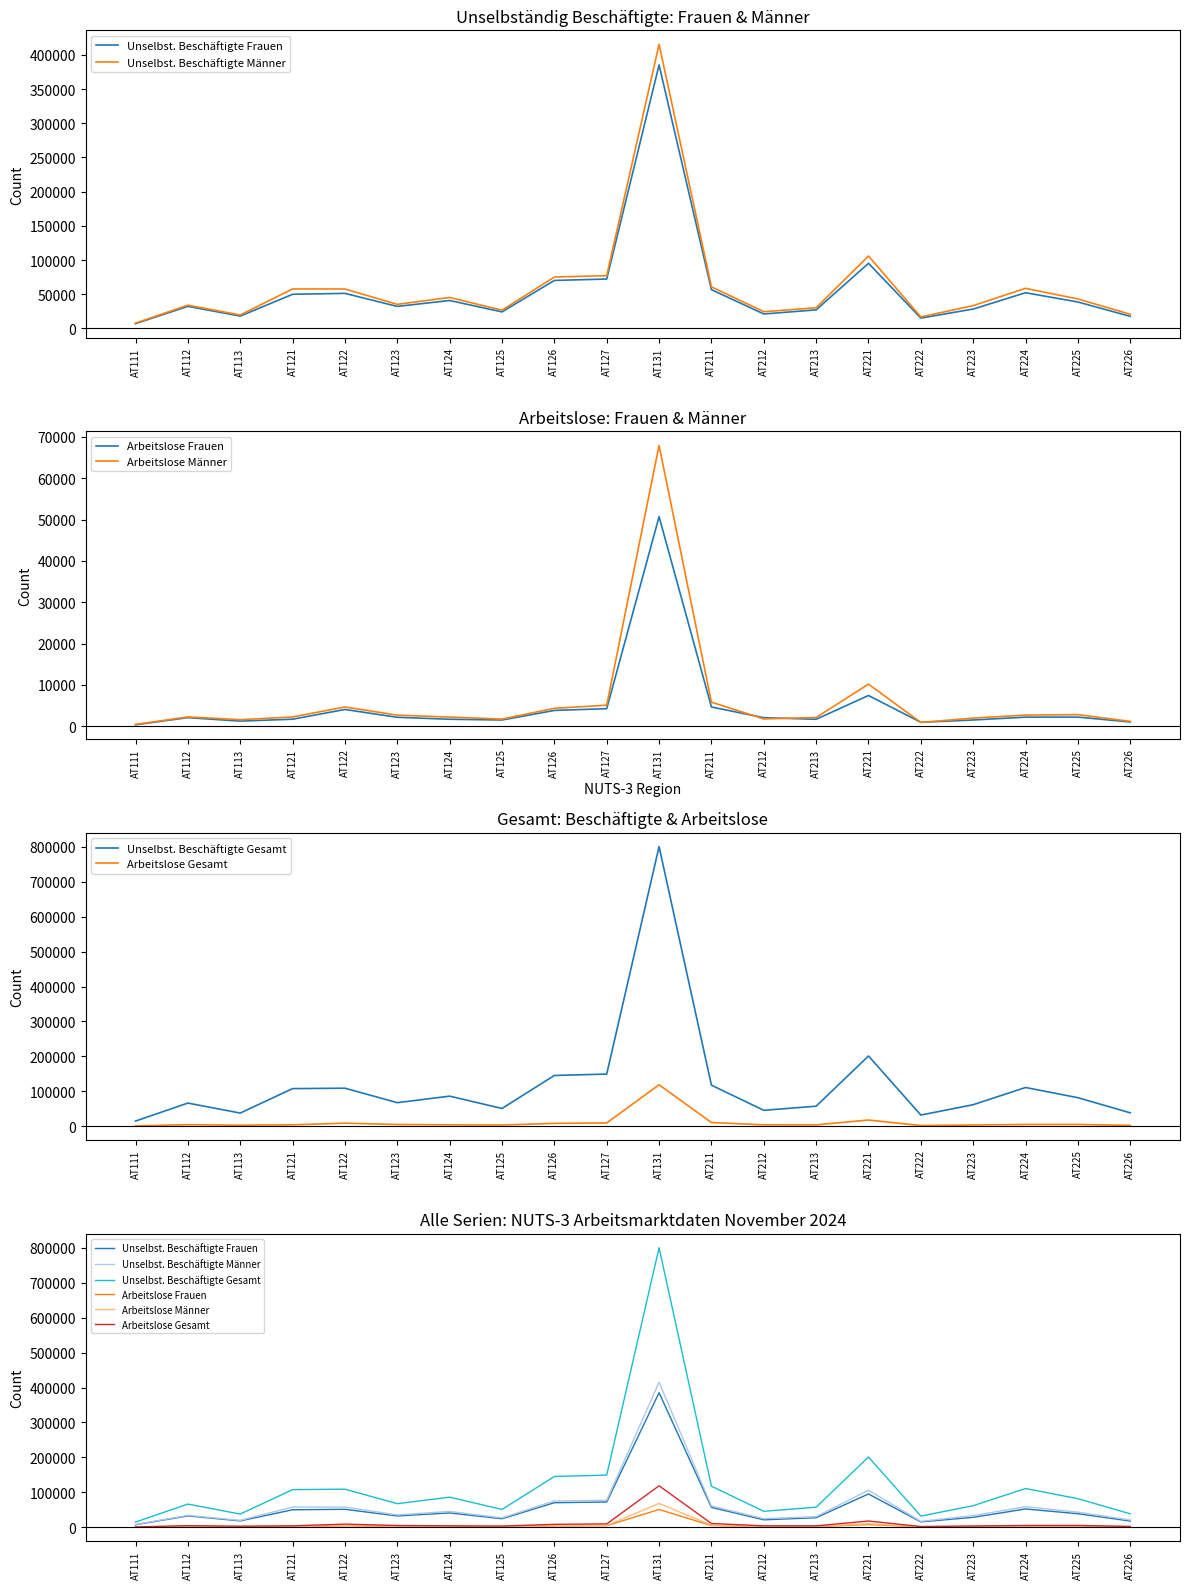

What is the value of the Arbeitslose Gesamt point at the 9th from the left?

8162